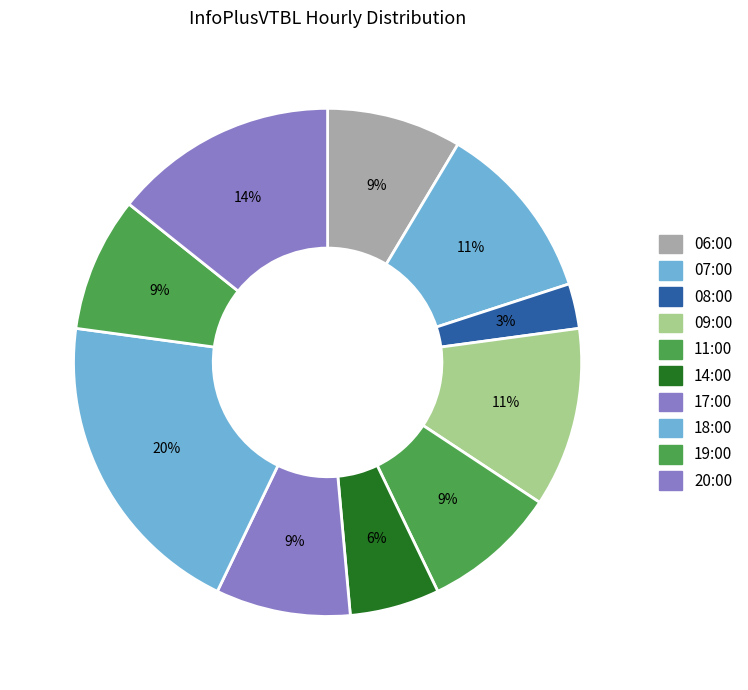

To the nearest percent, what is the average slice percentage?

10%